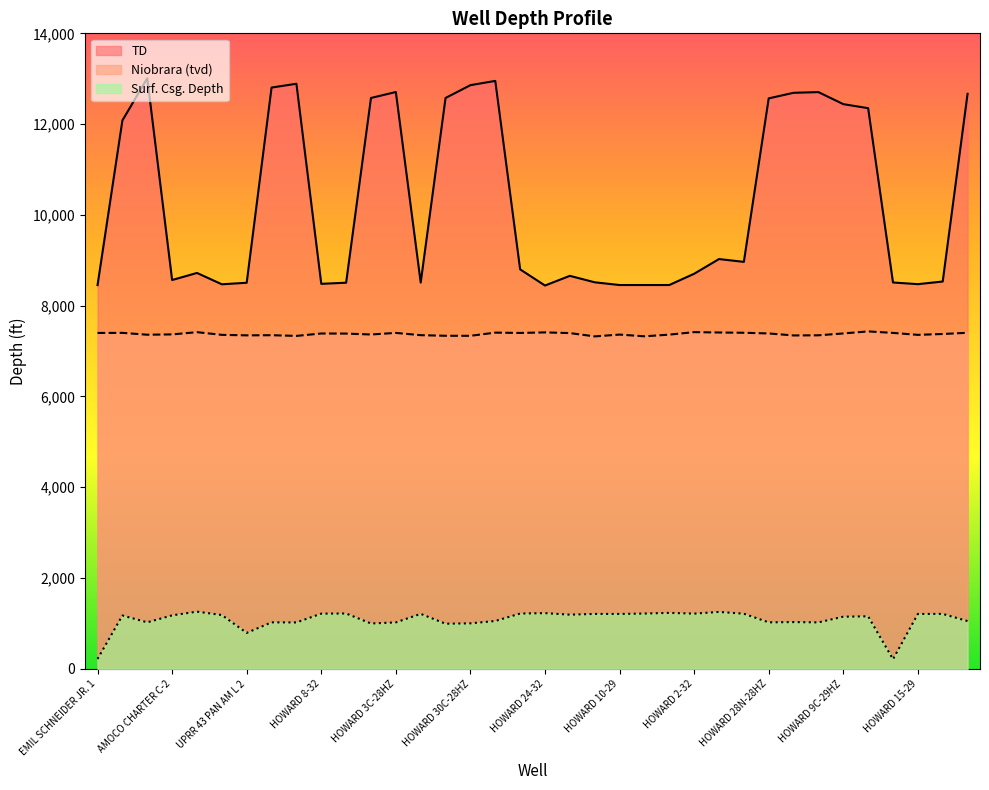

What is the average value of the TD series?

10280